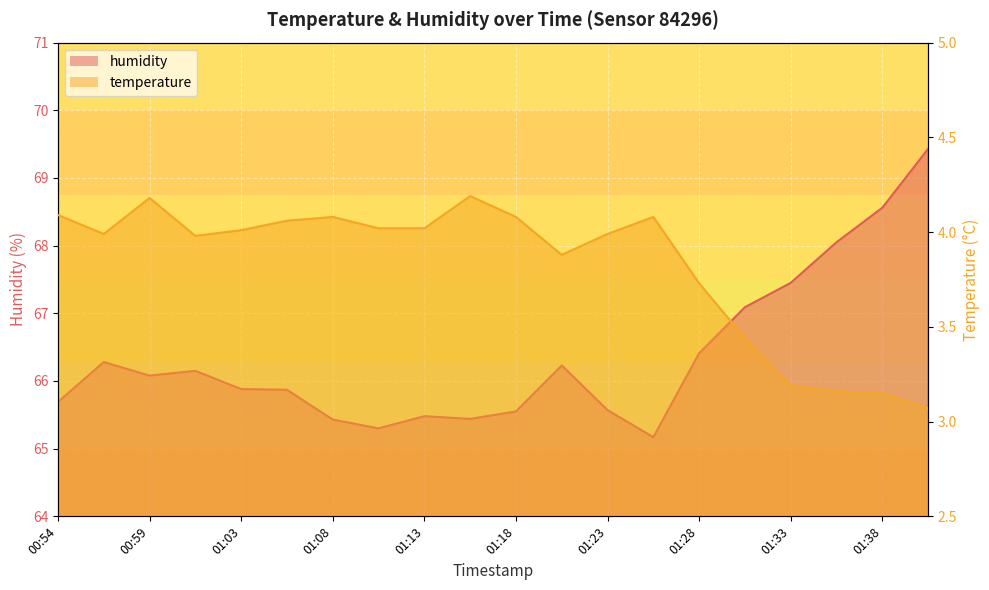

What is the difference between the maximum and second lowest values in the temperature series?

1.0